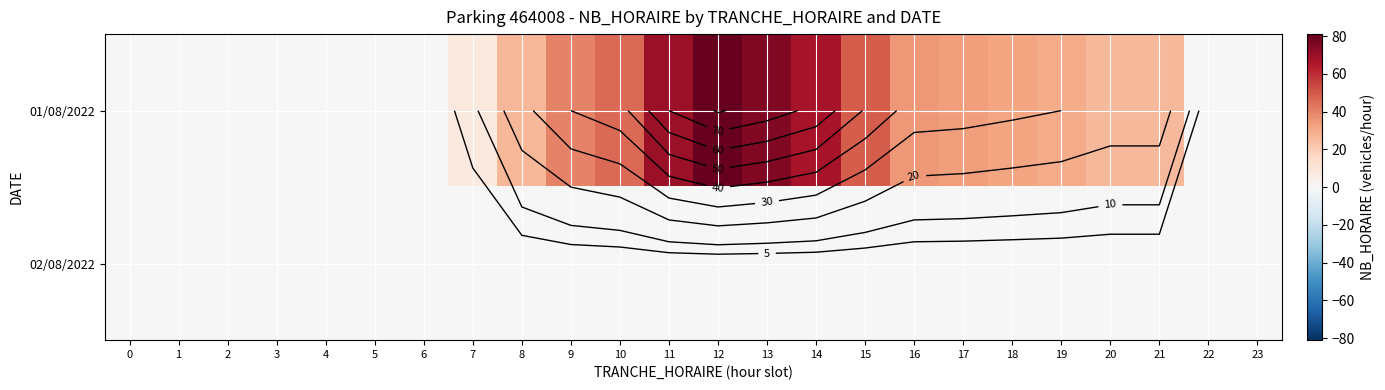

True or false: 01/08/2022 has a value of 12 at 8.

False